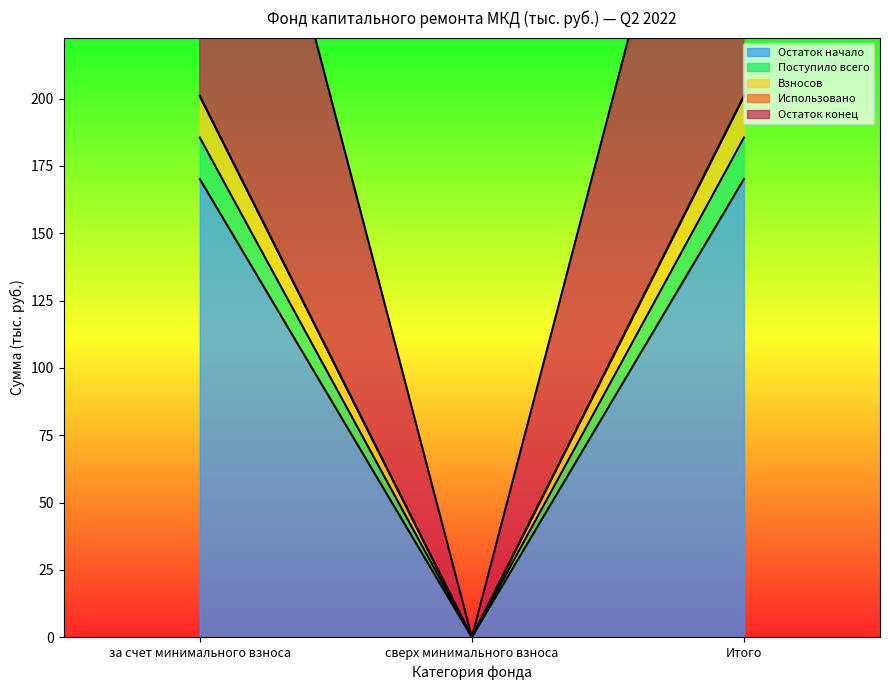

The value of Остаток конец at сверх минимального взноса is 0.0. True or false?

True